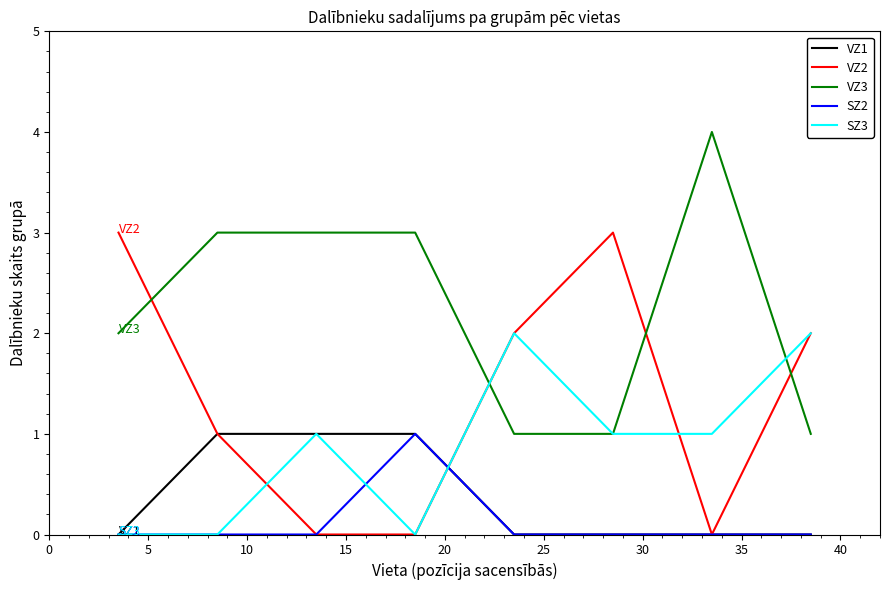

Which series ends up on top after the final intersection of VZ2 and VZ3?

VZ2